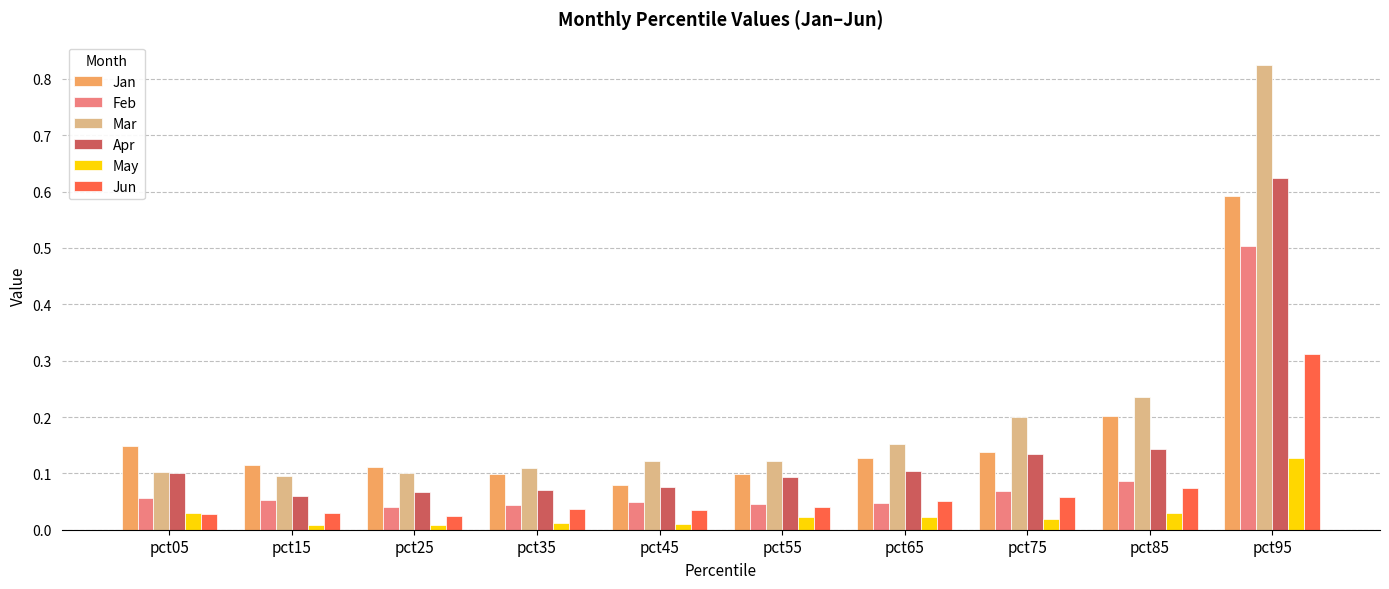

At how many categories does at least one series exceed 0?

10